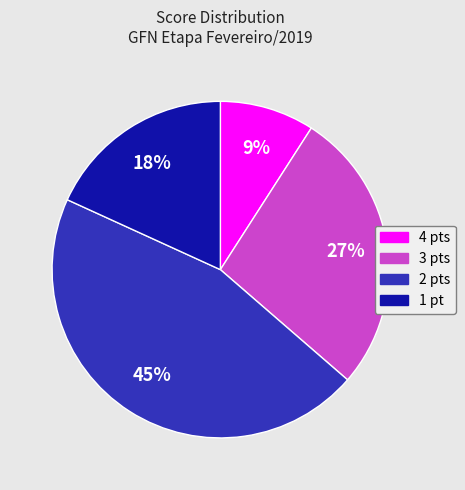

Is it true that 1 pt is 18% of the pie?

True